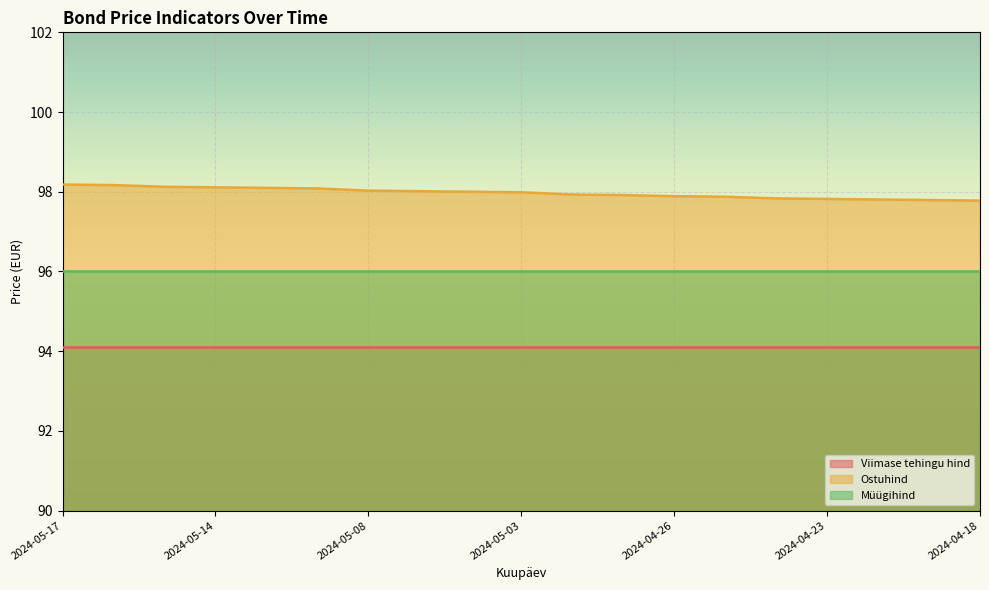

Where is Viimase tehingu hind nearest to the value 94?

2024-05-17